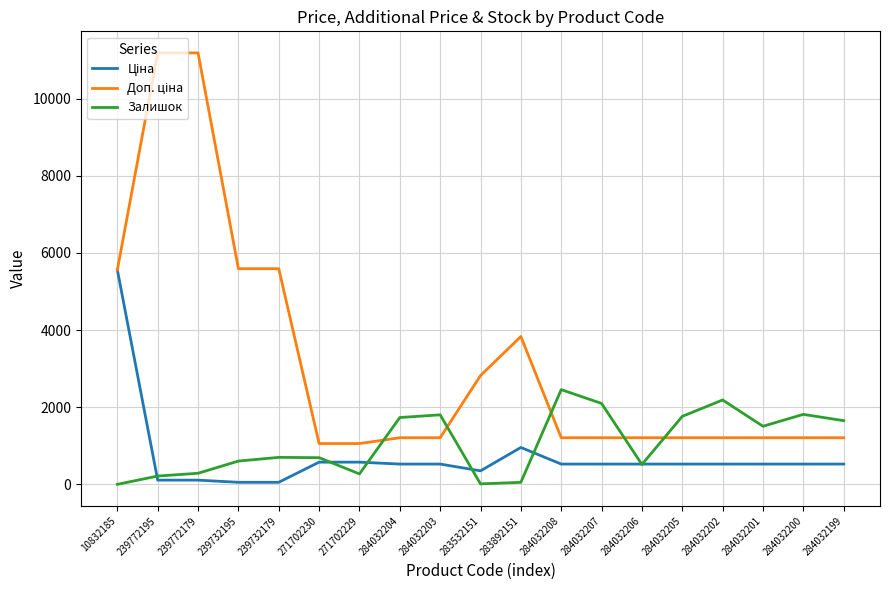

What is the spread (max minus min) of values at 271702229?

787.0